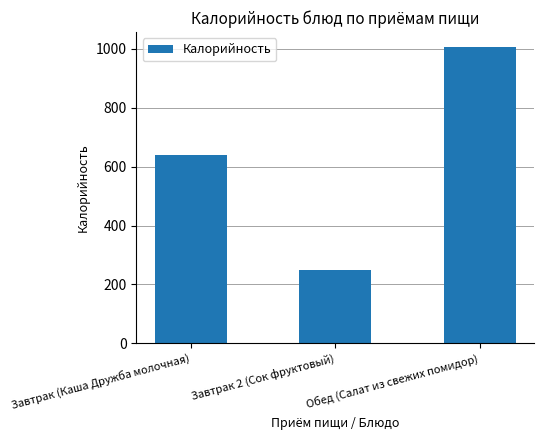

What is the difference between the maximum and second lowest values?

369